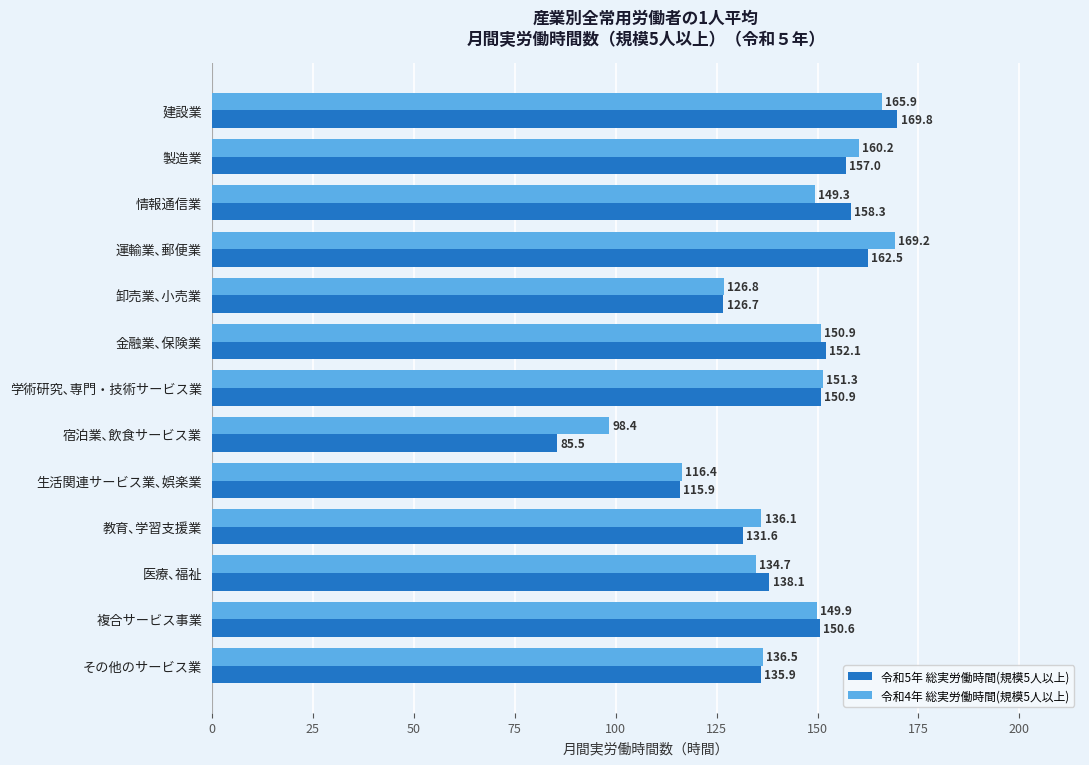

What is the difference between the second highest and second lowest values in the 令和5年 総実労働時間(規模5人以上) series?

46.6